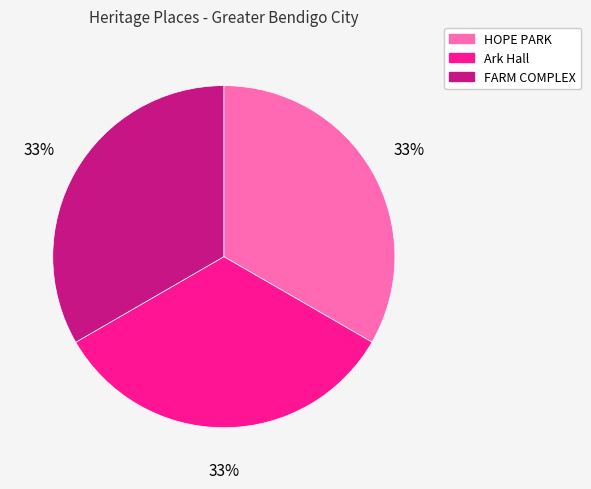

Is the sum of FARM COMPLEX and HOPE PARK greater than half?

Yes